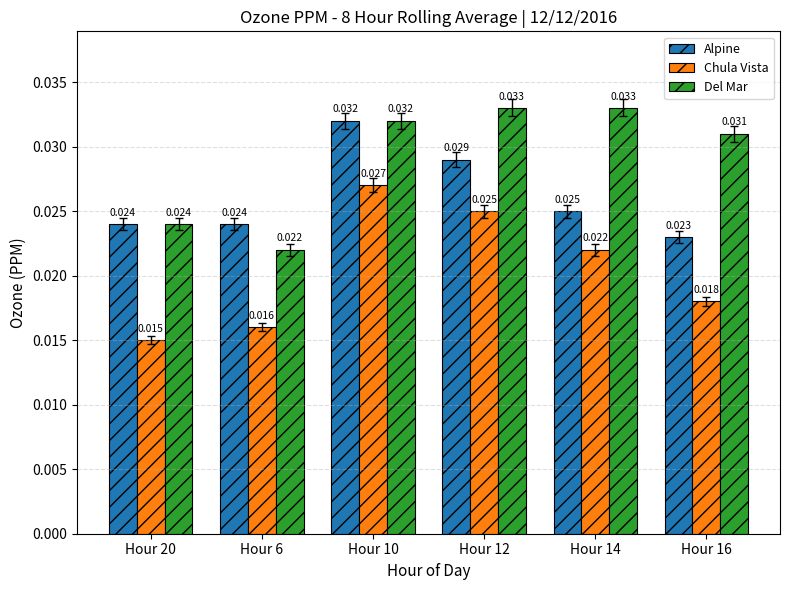

Which series has the largest range (max minus min)?

Chula Vista